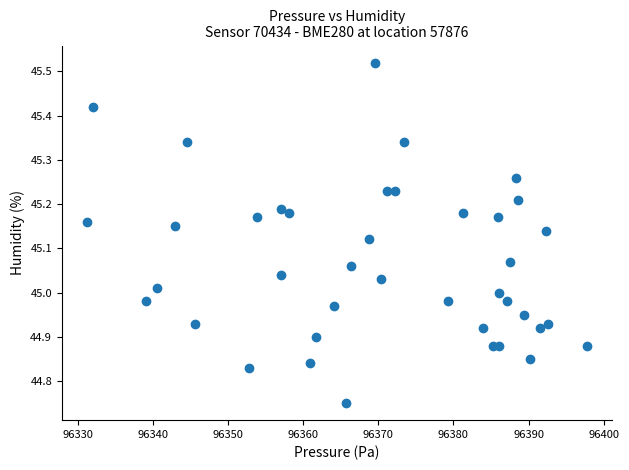

What is the range of X values (max minus min)?

66.5